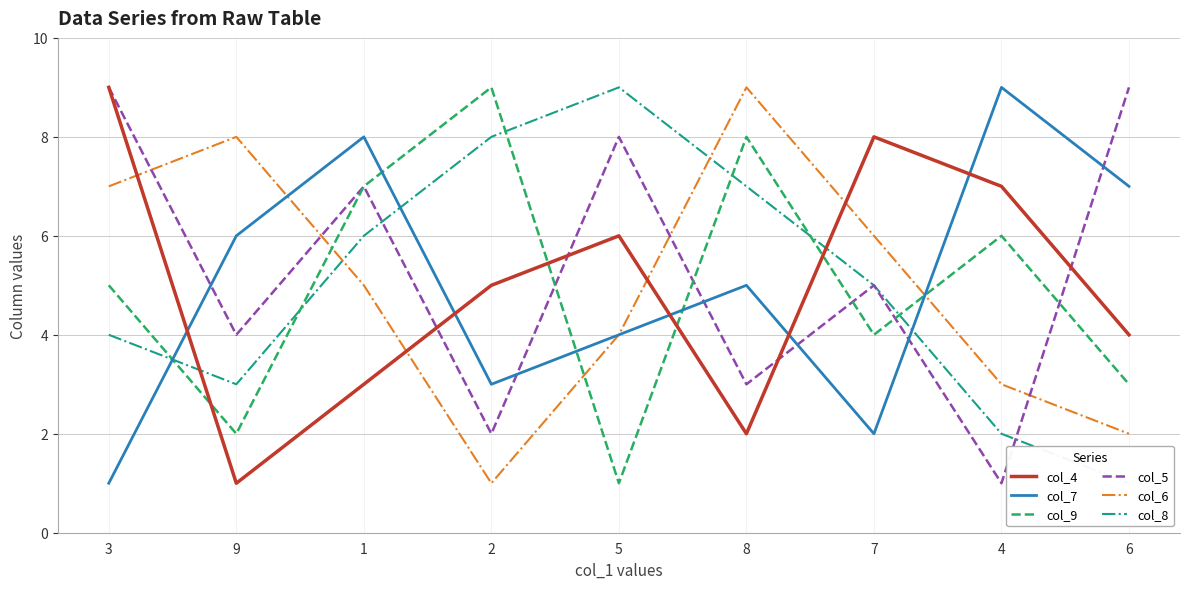

How many lines are shown in the chart?

6